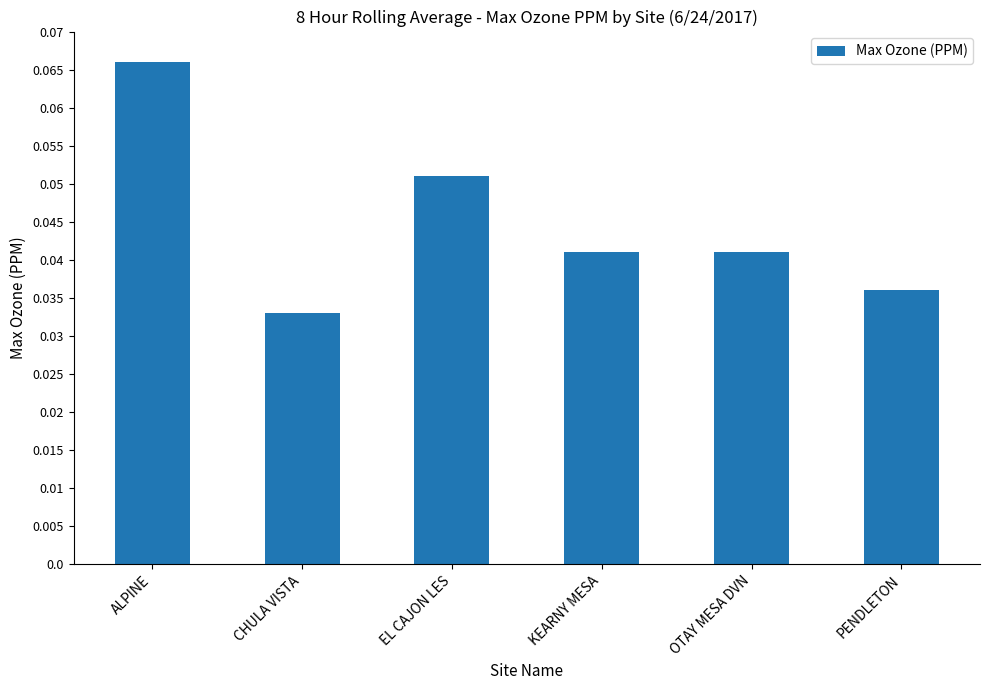

How many bars are there in total?

6